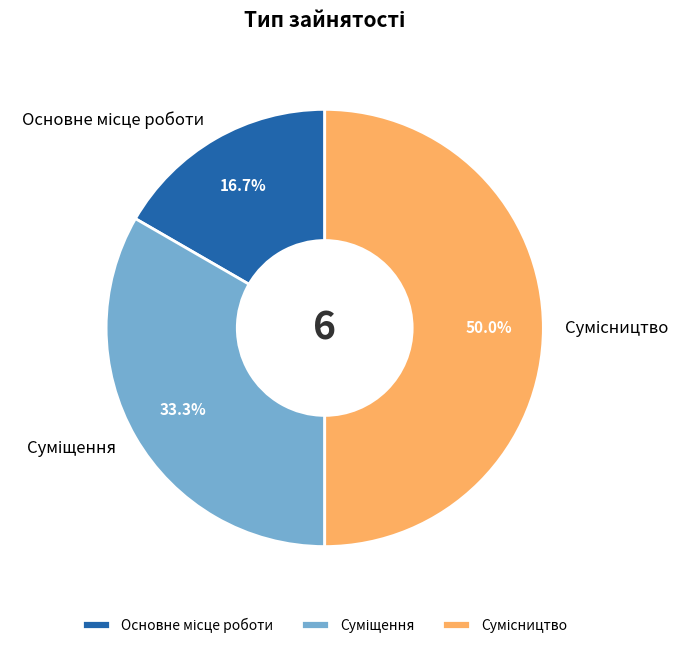

What percentage is the Суміщення slice, to the nearest percent?

33%